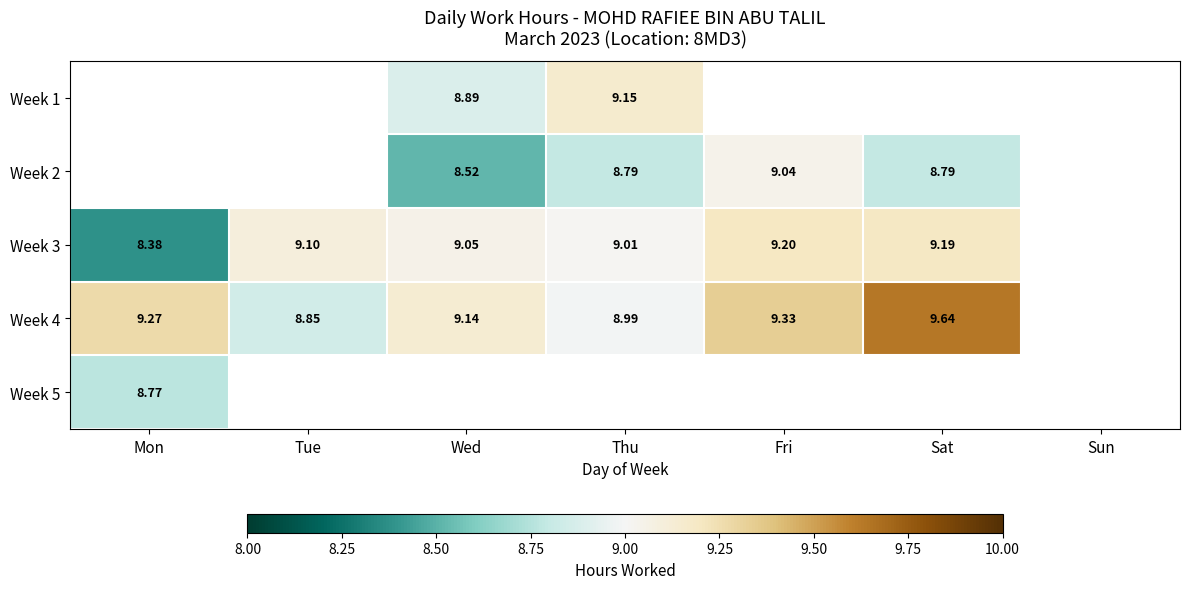

What is the sum of the Week 3 values at Wed and Mon?

17.4